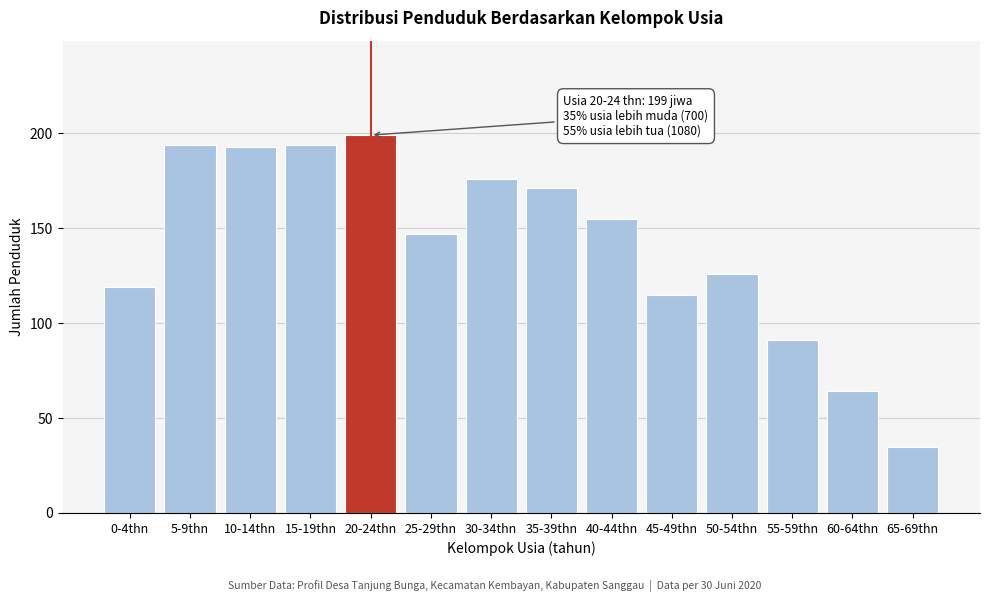

Reading left to right, list all the values displayed in this chart.

0-4thn=119	5-9thn=194	10-14thn=193	15-19thn=194	20-24thn=199	25-29thn=147	30-34thn=176	35-39thn=171	40-44thn=155	45-49thn=115	50-54thn=126	55-59thn=91	60-64thn=64	65-69thn=35